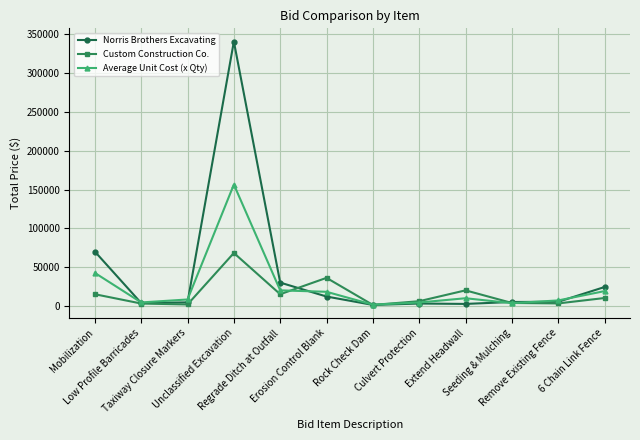

Where is the first local maximum for Norris Brothers Excavating?

Unclassified Excavation